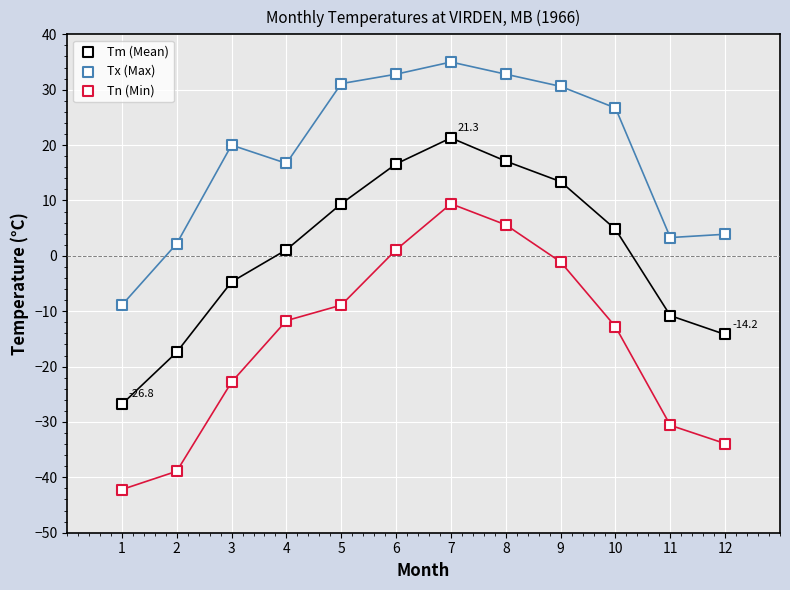

How many points are shown in the scatter plot?

36